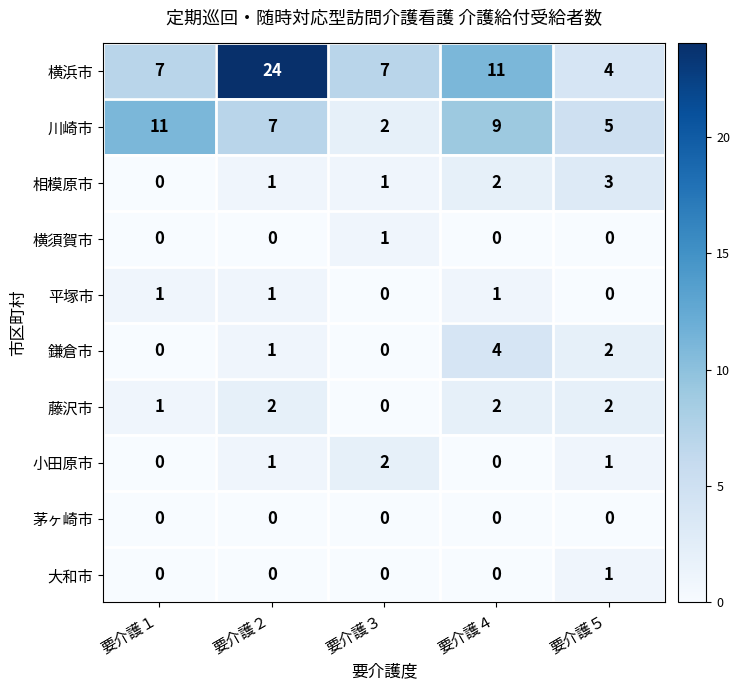

At which category is the sum across all series the highest?

要介護２